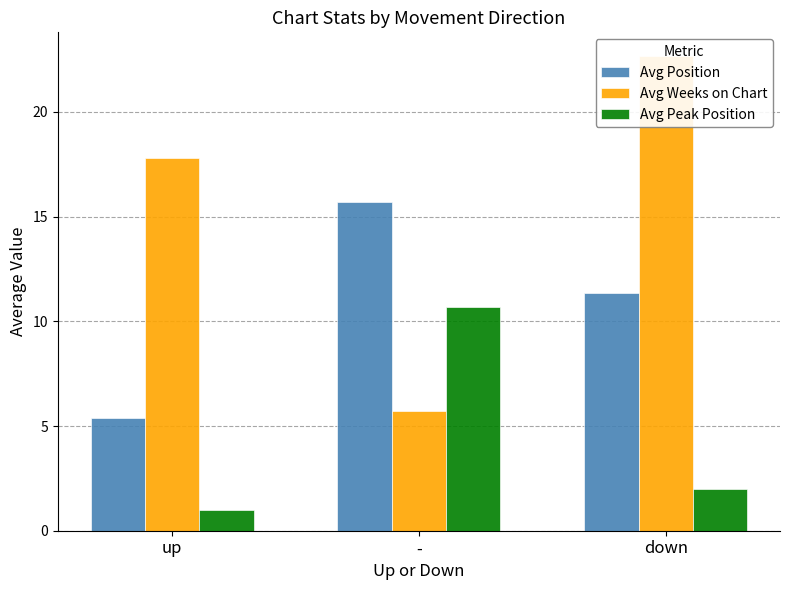

How many bars are there in each group?

3